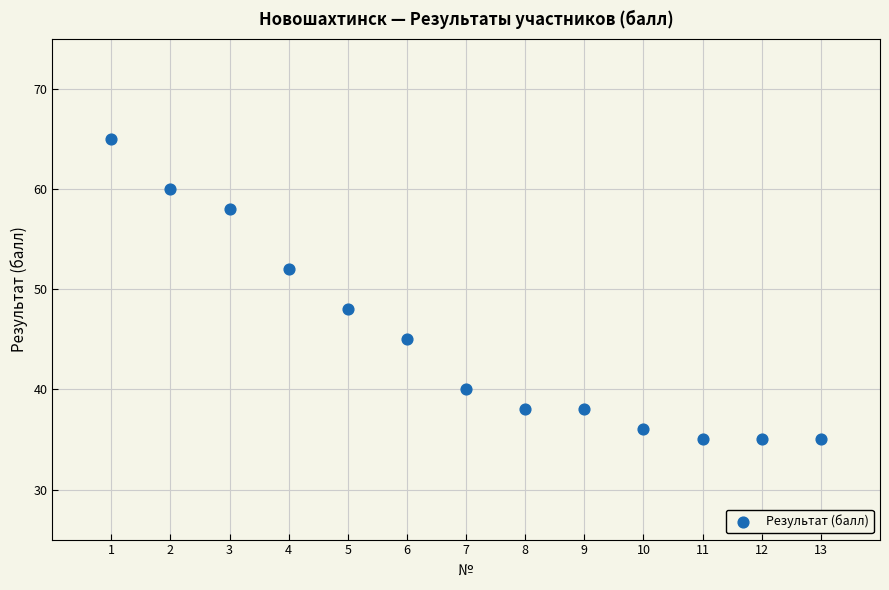

What is the range of X values (max minus min)?

12